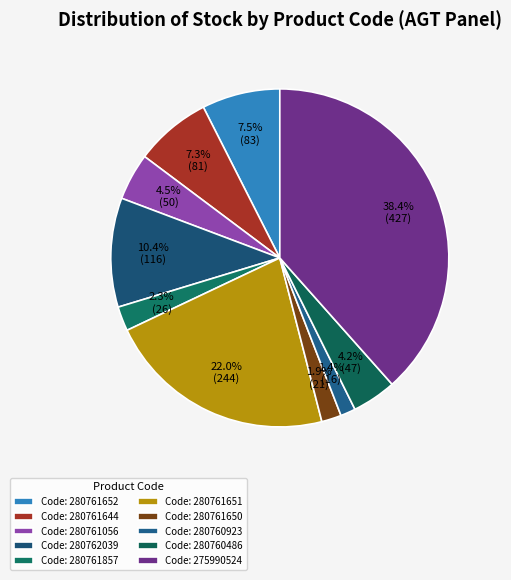

Which slice is the largest?

275990524